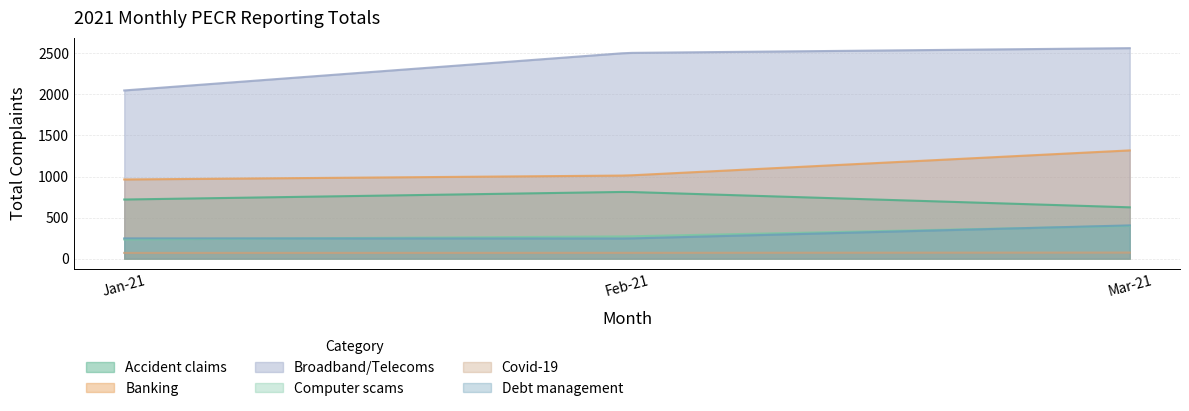

What is the maximum value for Covid-19?

74.0